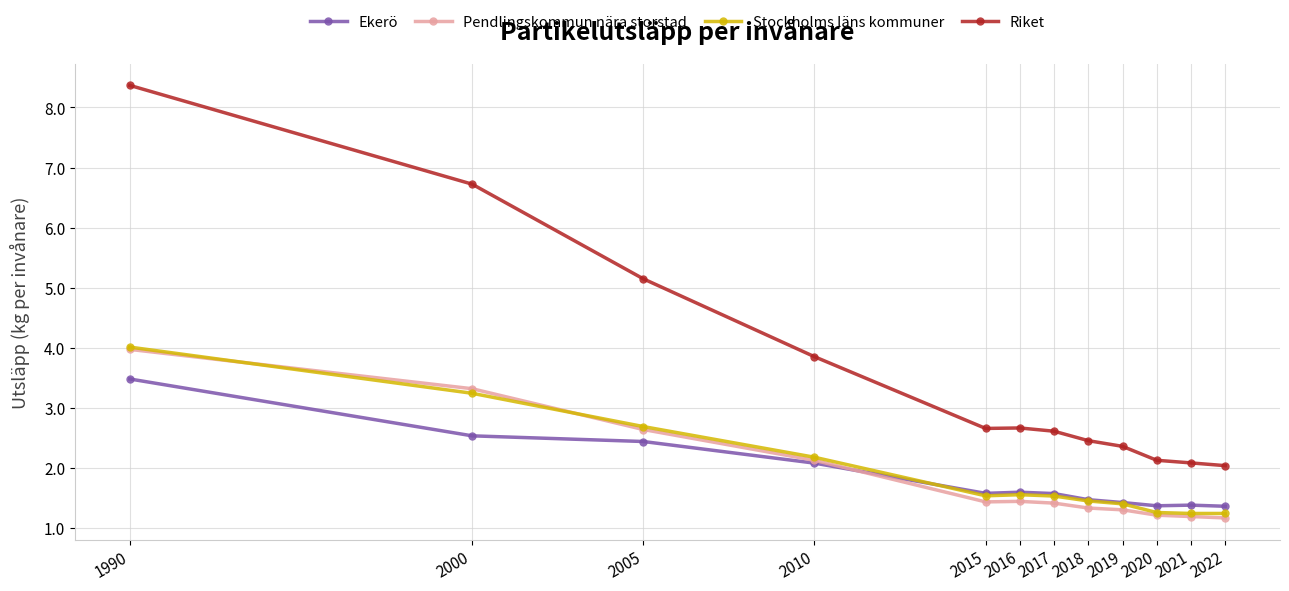

Which category has the highest value in the Pendlingskommun nära storstad series?

1990